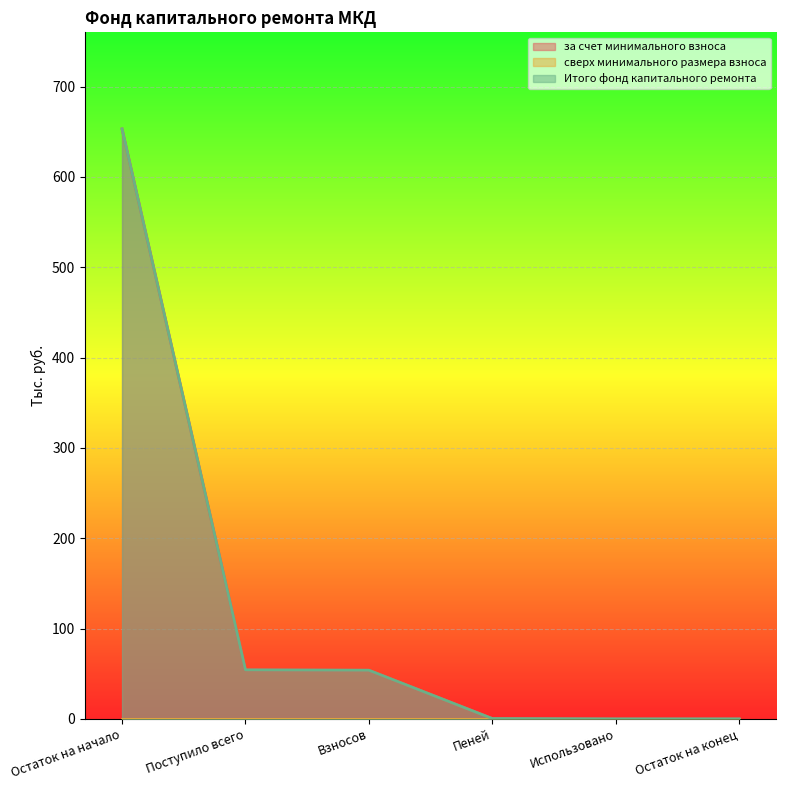

Reading right to left, extract all data points from this chart.

за счет минимального взноса: Остаток на конец=0.0	Использовано=0.0	Пеней=0.4	Взносов=53.9	Поступило всего=54.3	Остаток на начало=653.1
Итого фонд капитального ремонта: Остаток на конец=0.0	Использовано=0.0	Пеней=0.4	Взносов=53.9	Поступило всего=54.3	Остаток на начало=653.1